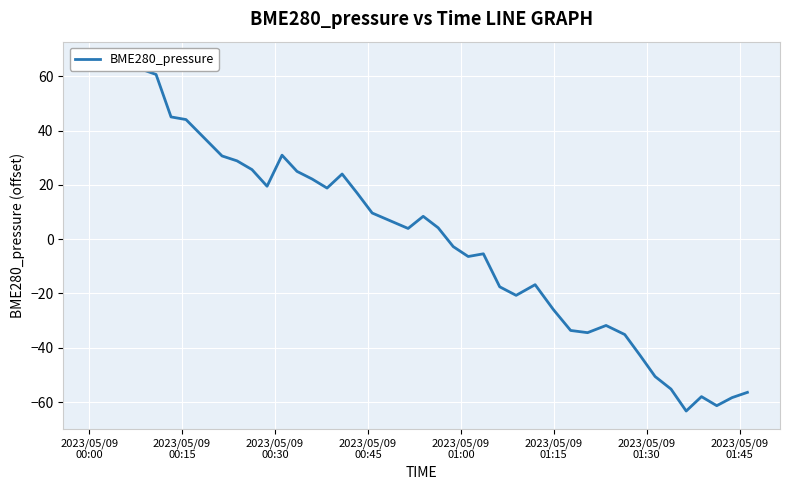

The value at 36 is -25.3. True or false?

False